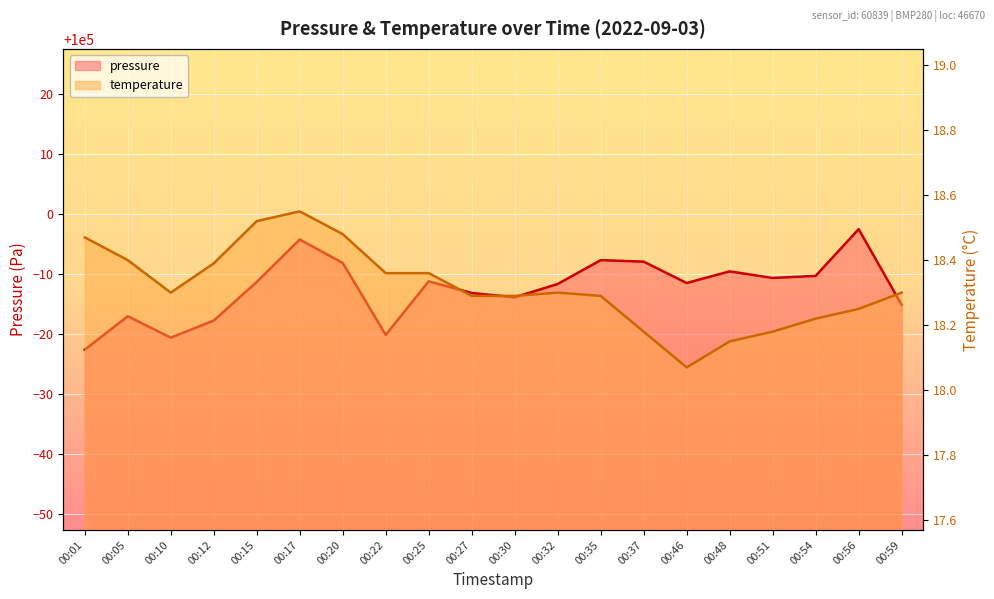

What is the difference between the second highest and minimum values in the temperature series?

0.4